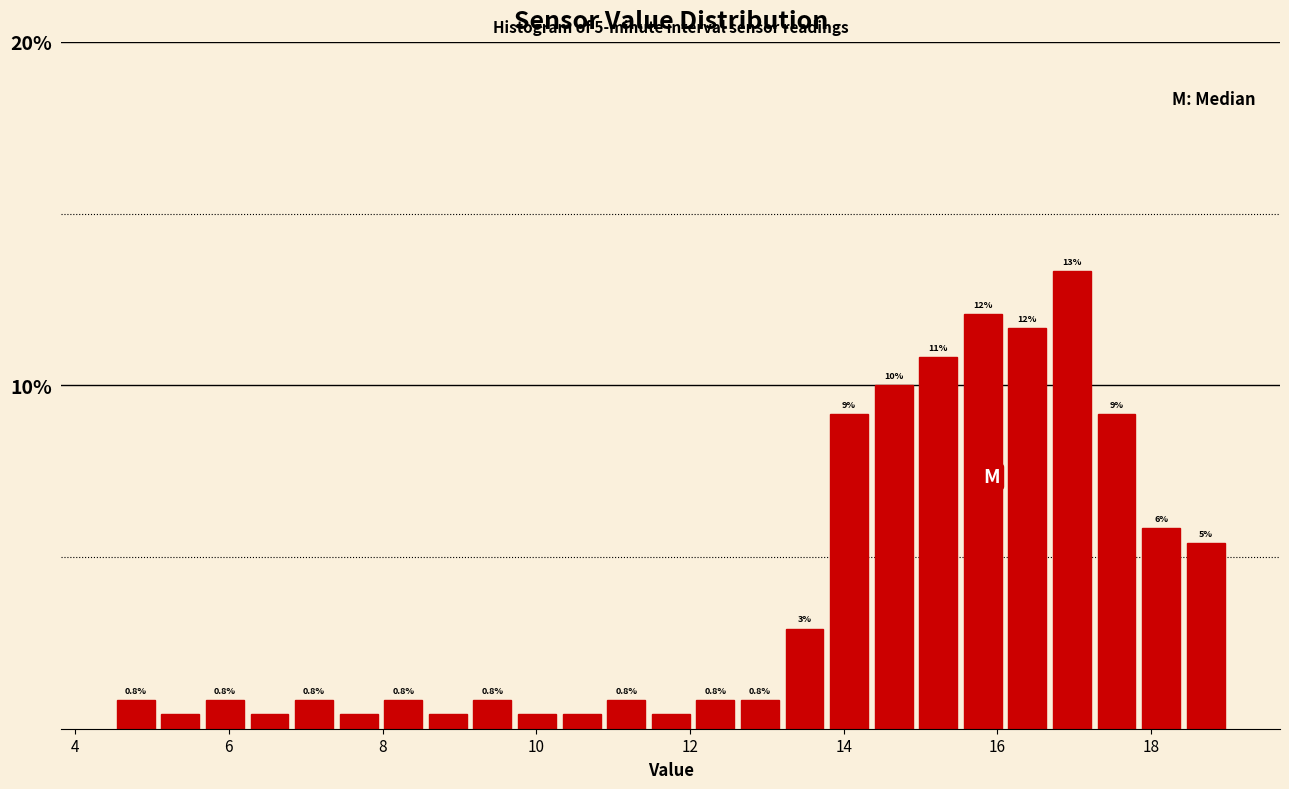

Read against the x-axis, roughly where is the centre of the tallest bar?

17.0